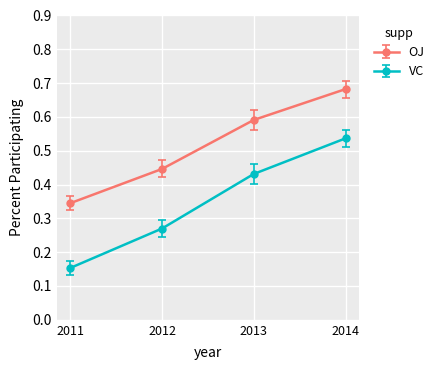

True or false: OJ and VC cross at least once.

False